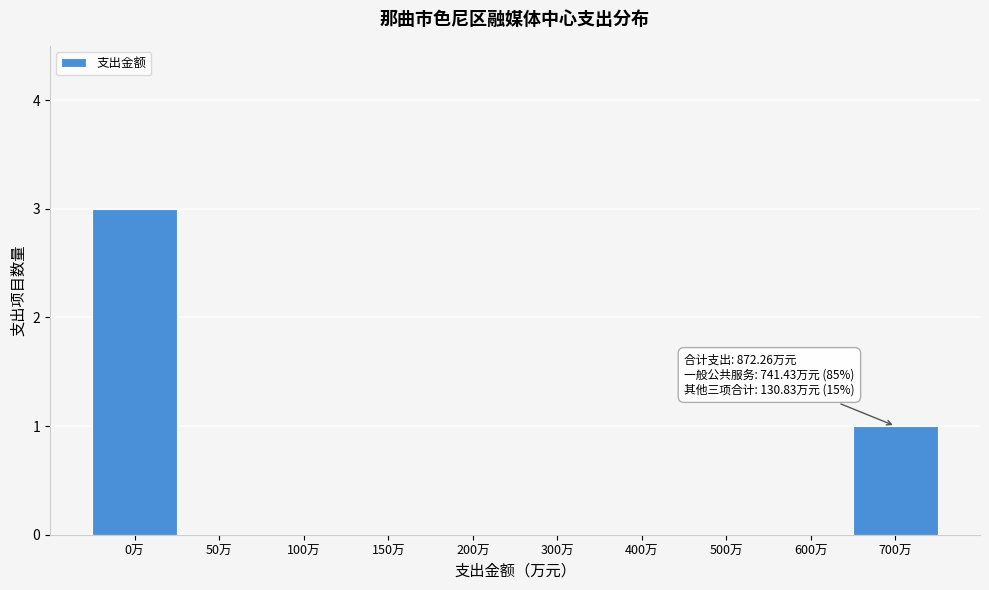

Reading left to right, extract all data points from this chart.

0万=3	50万=0	100万=0	150万=0	200万=0	300万=0	400万=0	500万=0	600万=0	700万=1